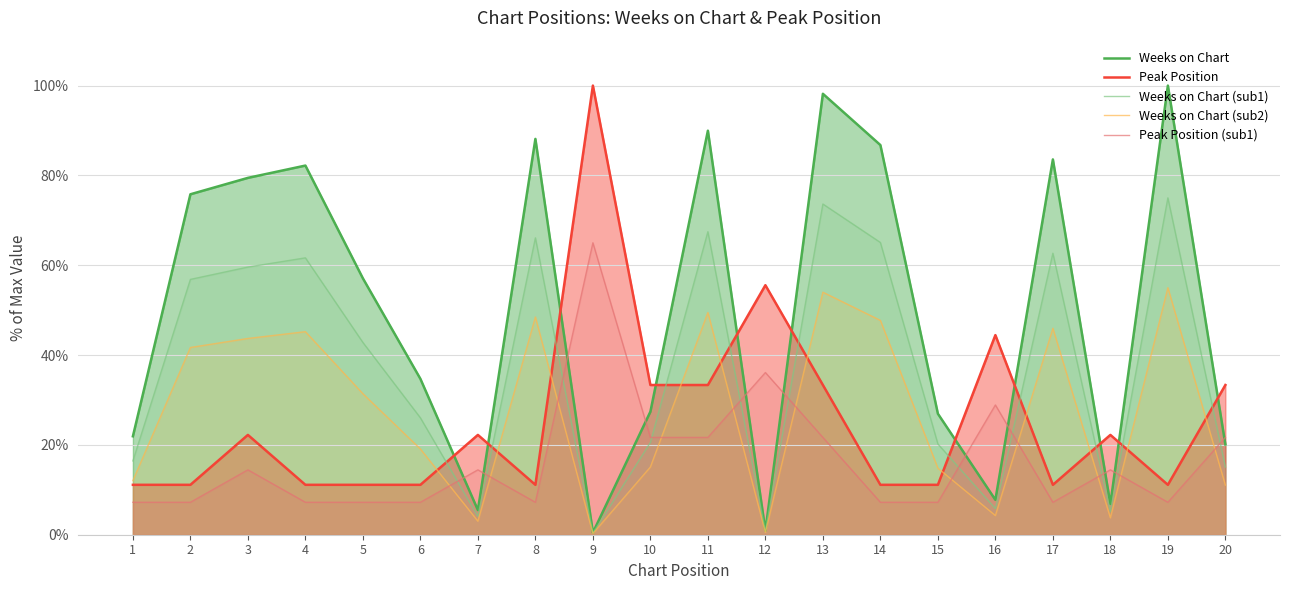

What is the lowest value of the Weeks on Chart series?

0.5